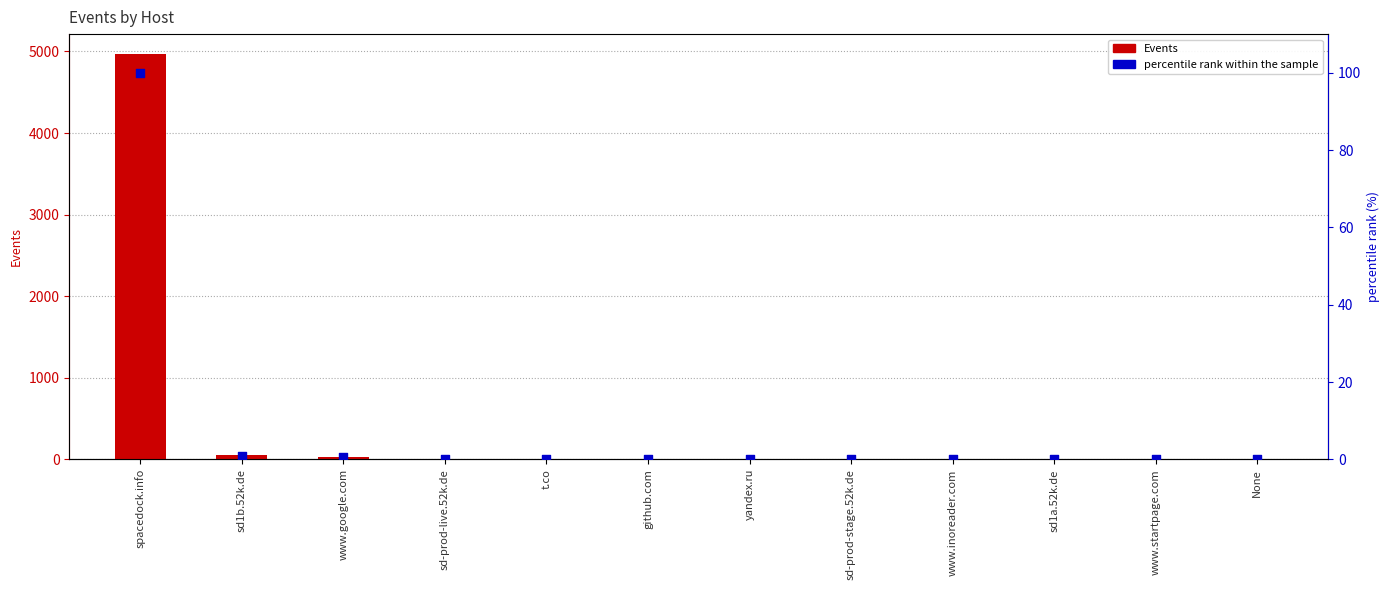

Which series contains the highest Y value?

Events